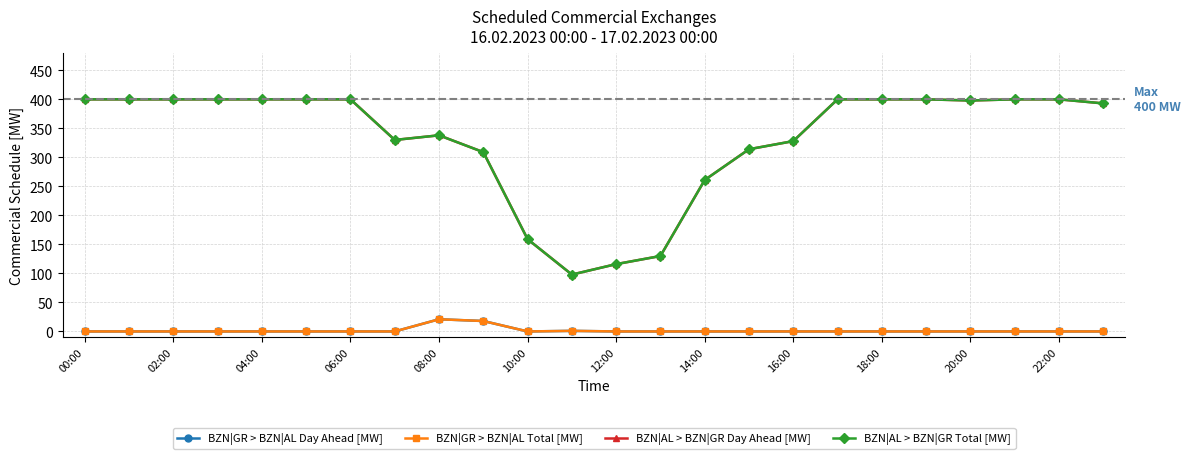

What are all the series names shown in the legend?

BZN|GR > BZN|AL Day Ahead [MW], BZN|GR > BZN|AL Total [MW], BZN|AL > BZN|GR Day Ahead [MW], BZN|AL > BZN|GR Total [MW]